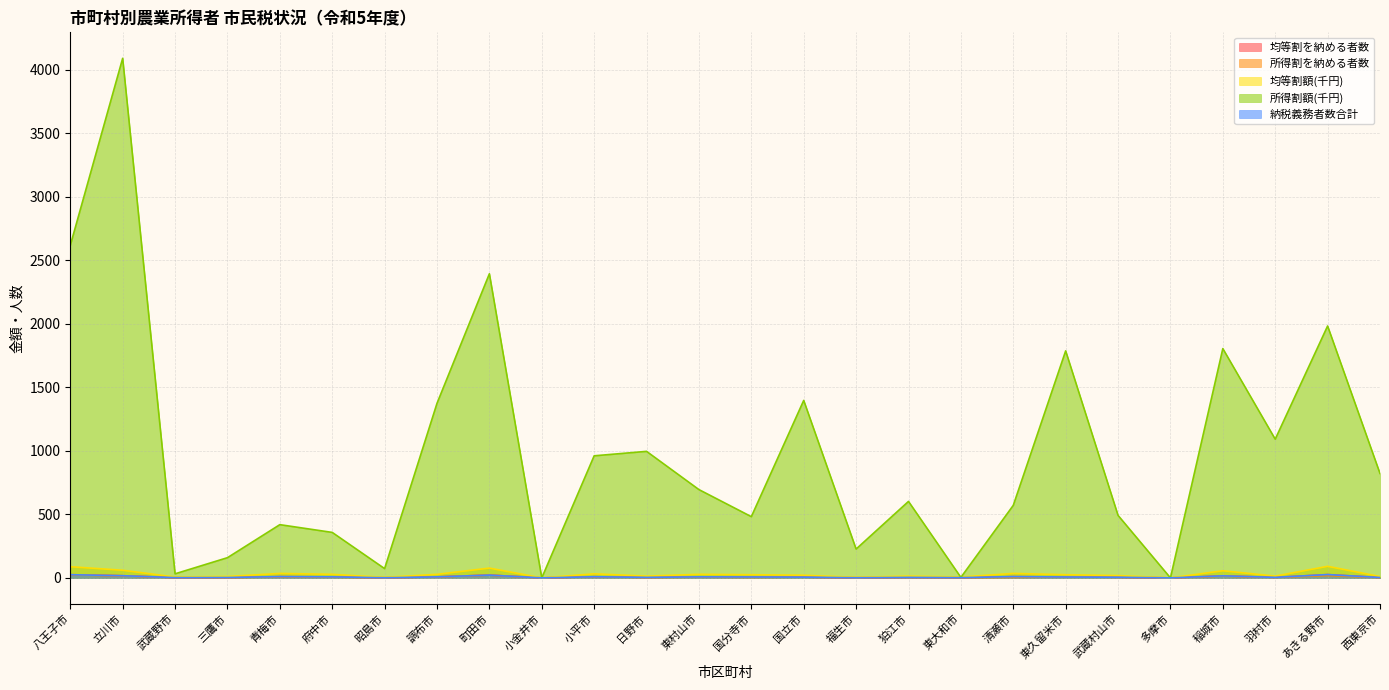

In 納税義務者数合計, how many points are higher than both neighbors (excluding endpoints)?

8